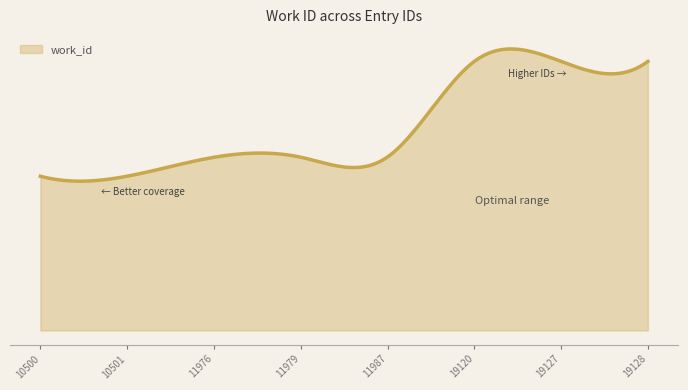

What is the difference between the maximum and minimum values?

3022